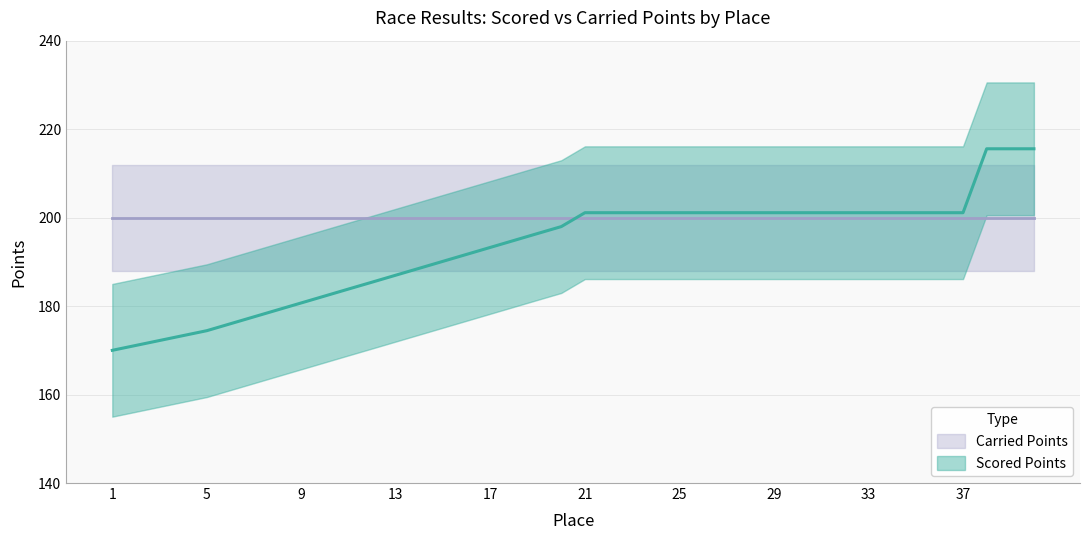

True or false: the data shows 171.1 at 2.

True